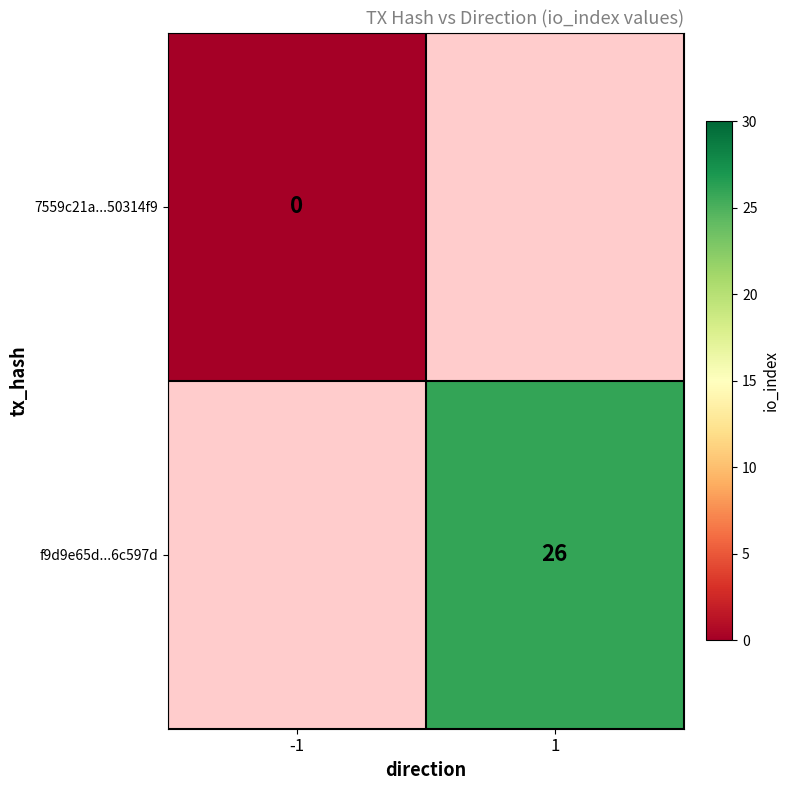

Is it true that f9d9e65d...6c597d equals 40 at 1?

False